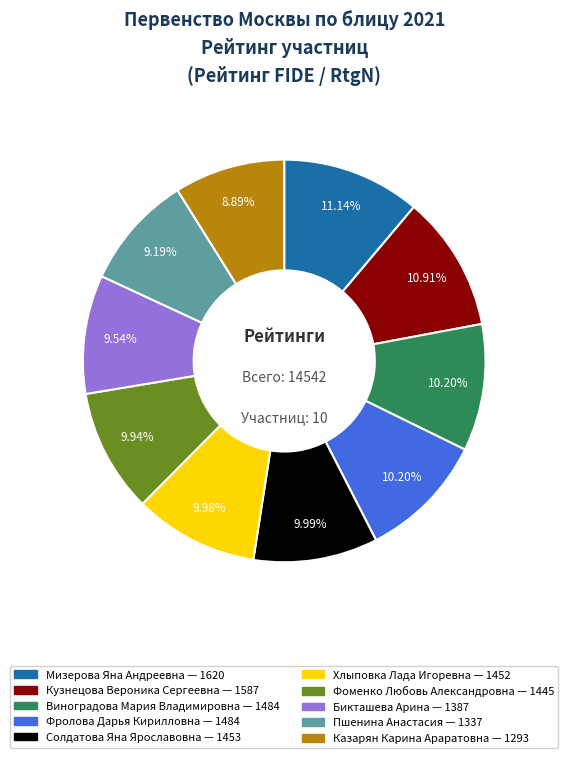

Is Фоменко Любовь Александровна the majority of the pie?

No